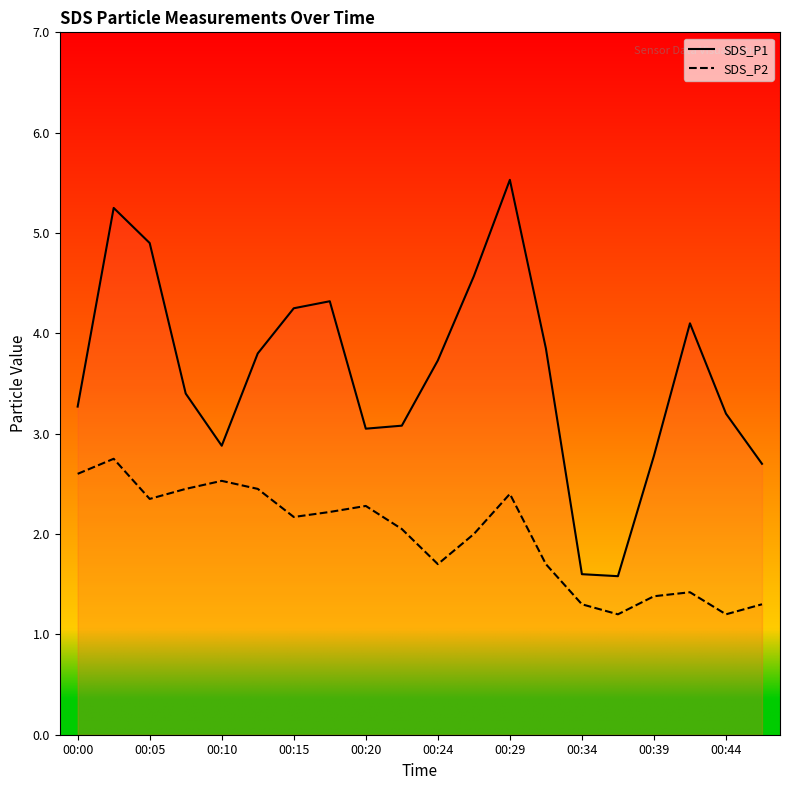

Which series changed the most between 00:05 and 00:39?

SDS_P1